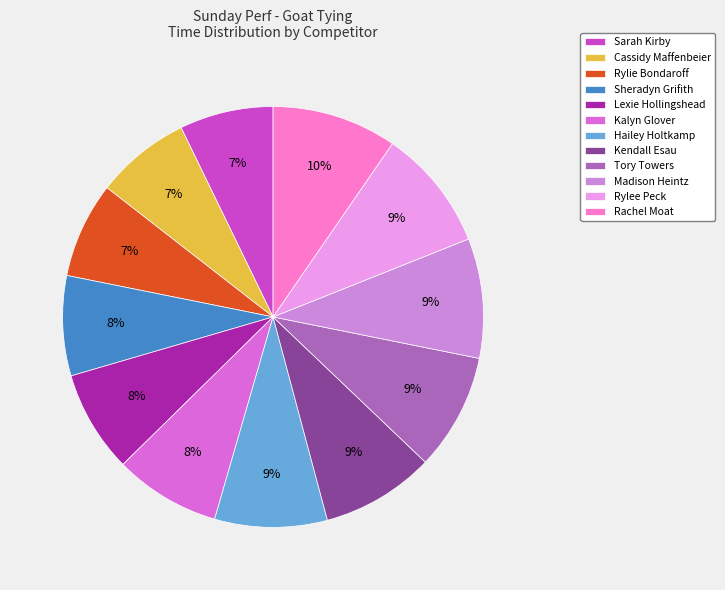

Rank the categories by value from highest to lowest.

Rachel Moat, Rylee Peck, Madison Heintz, Tory Towers, Kendall Esau, Hailey Holtkamp, Kalyn Glover, Lexie Hollingshead, Sheradyn Grifith, Rylie Bondaroff, Cassidy Maffenbeier, Sarah Kirby